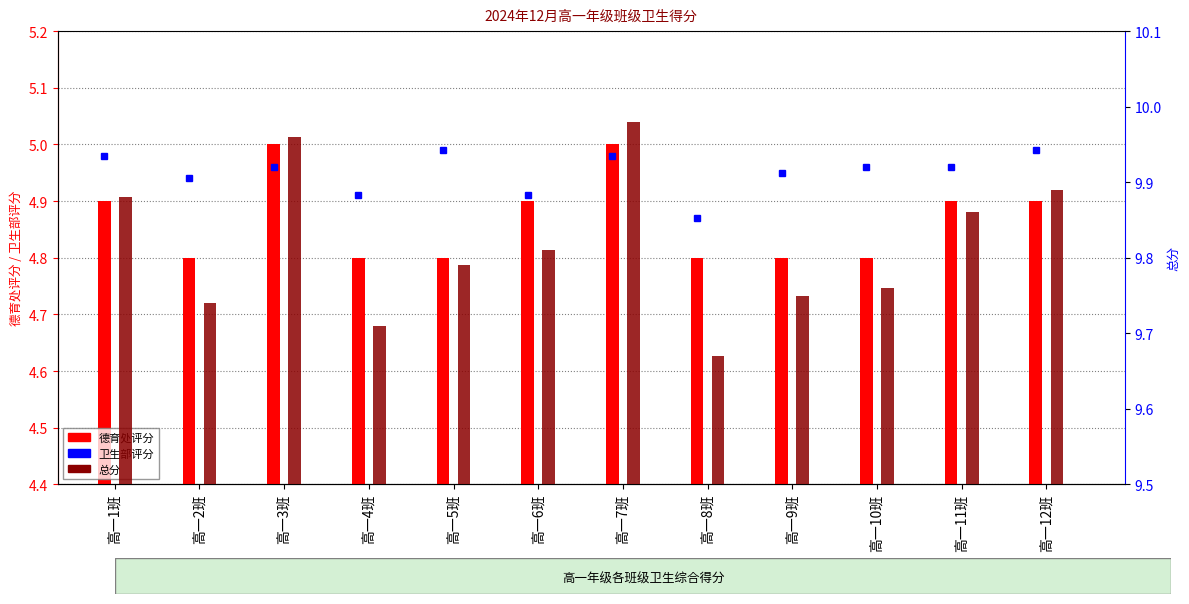

What is the label of the 4th bar from the right?

高一9班